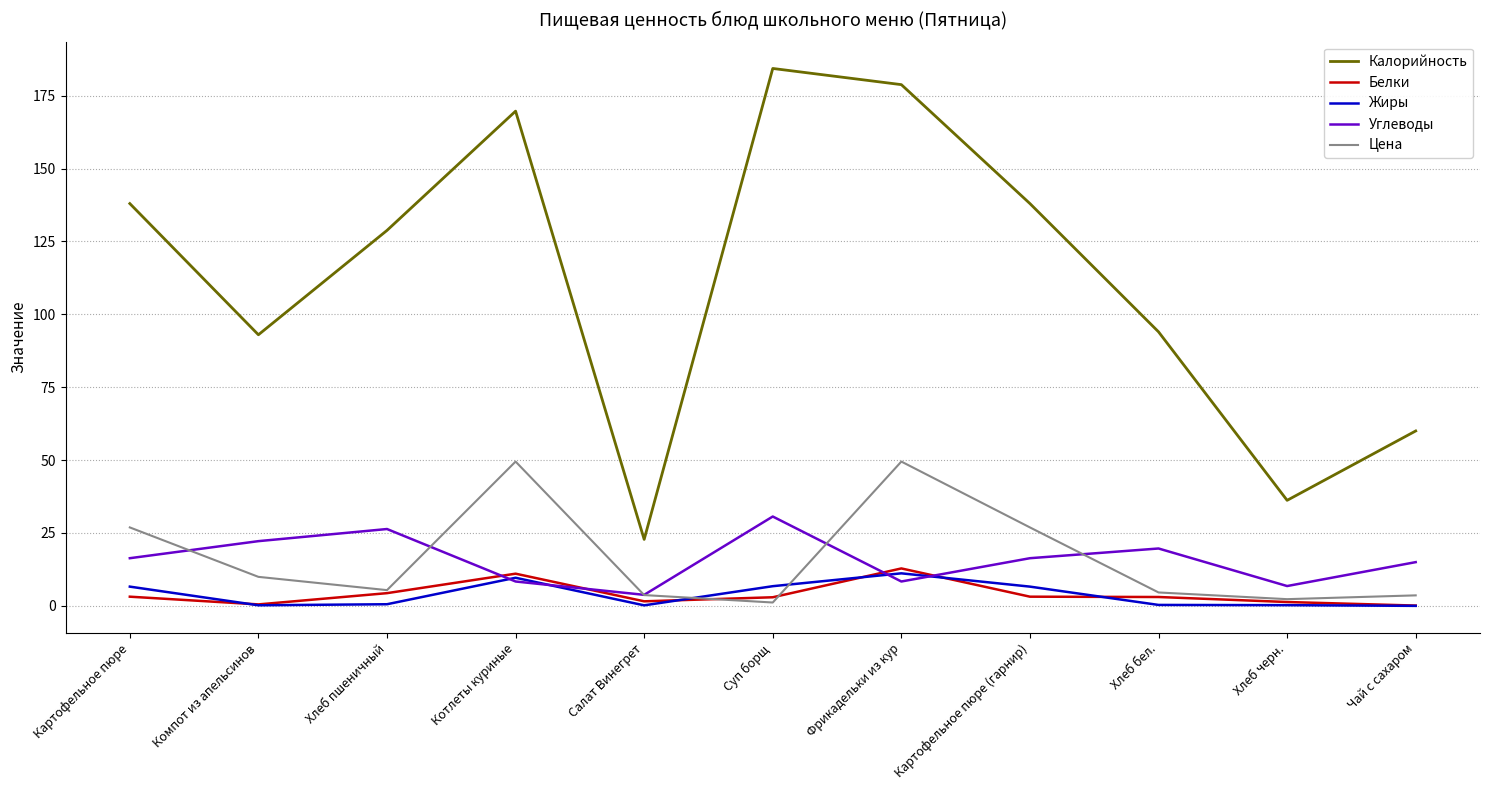

True or false: Углеводы has more than 0 points higher than both neighbors.

True